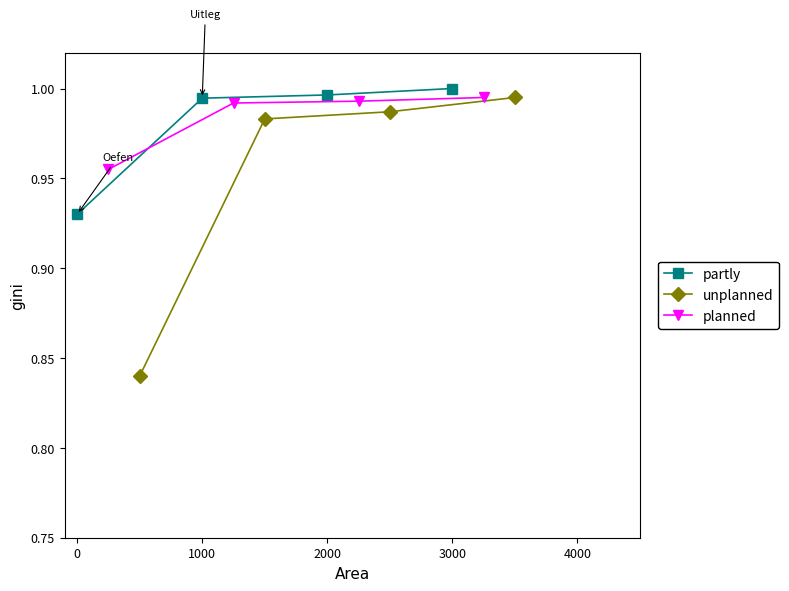

The partly series shows 1.7 at 2000. True or false?

False